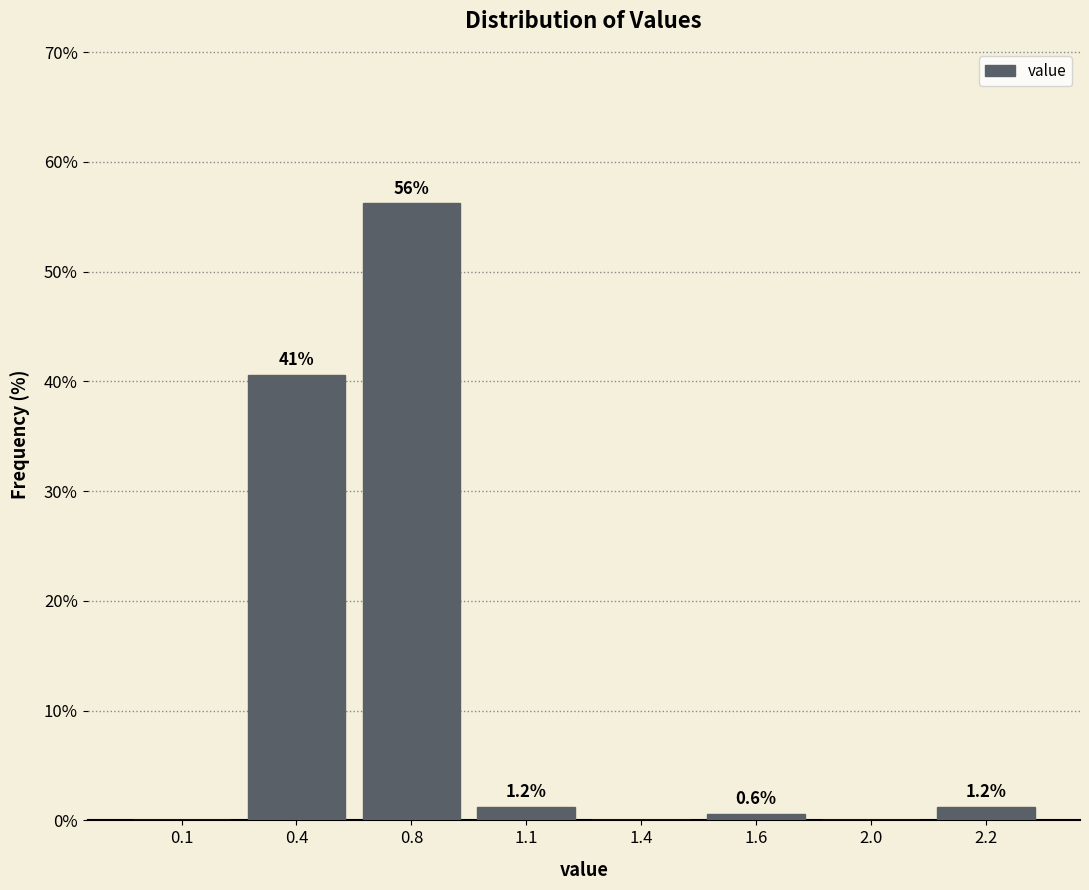

What is the change in value from 0.8 to 1.6?

-55.6